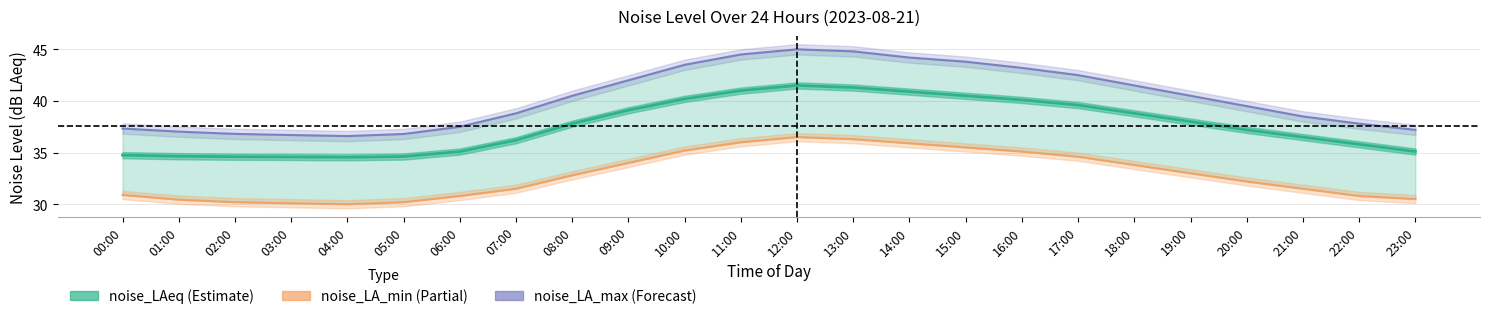

Is the value of noise_LA_max at 12:00 greater than the value of noise_LA_min at 22:00?

Yes